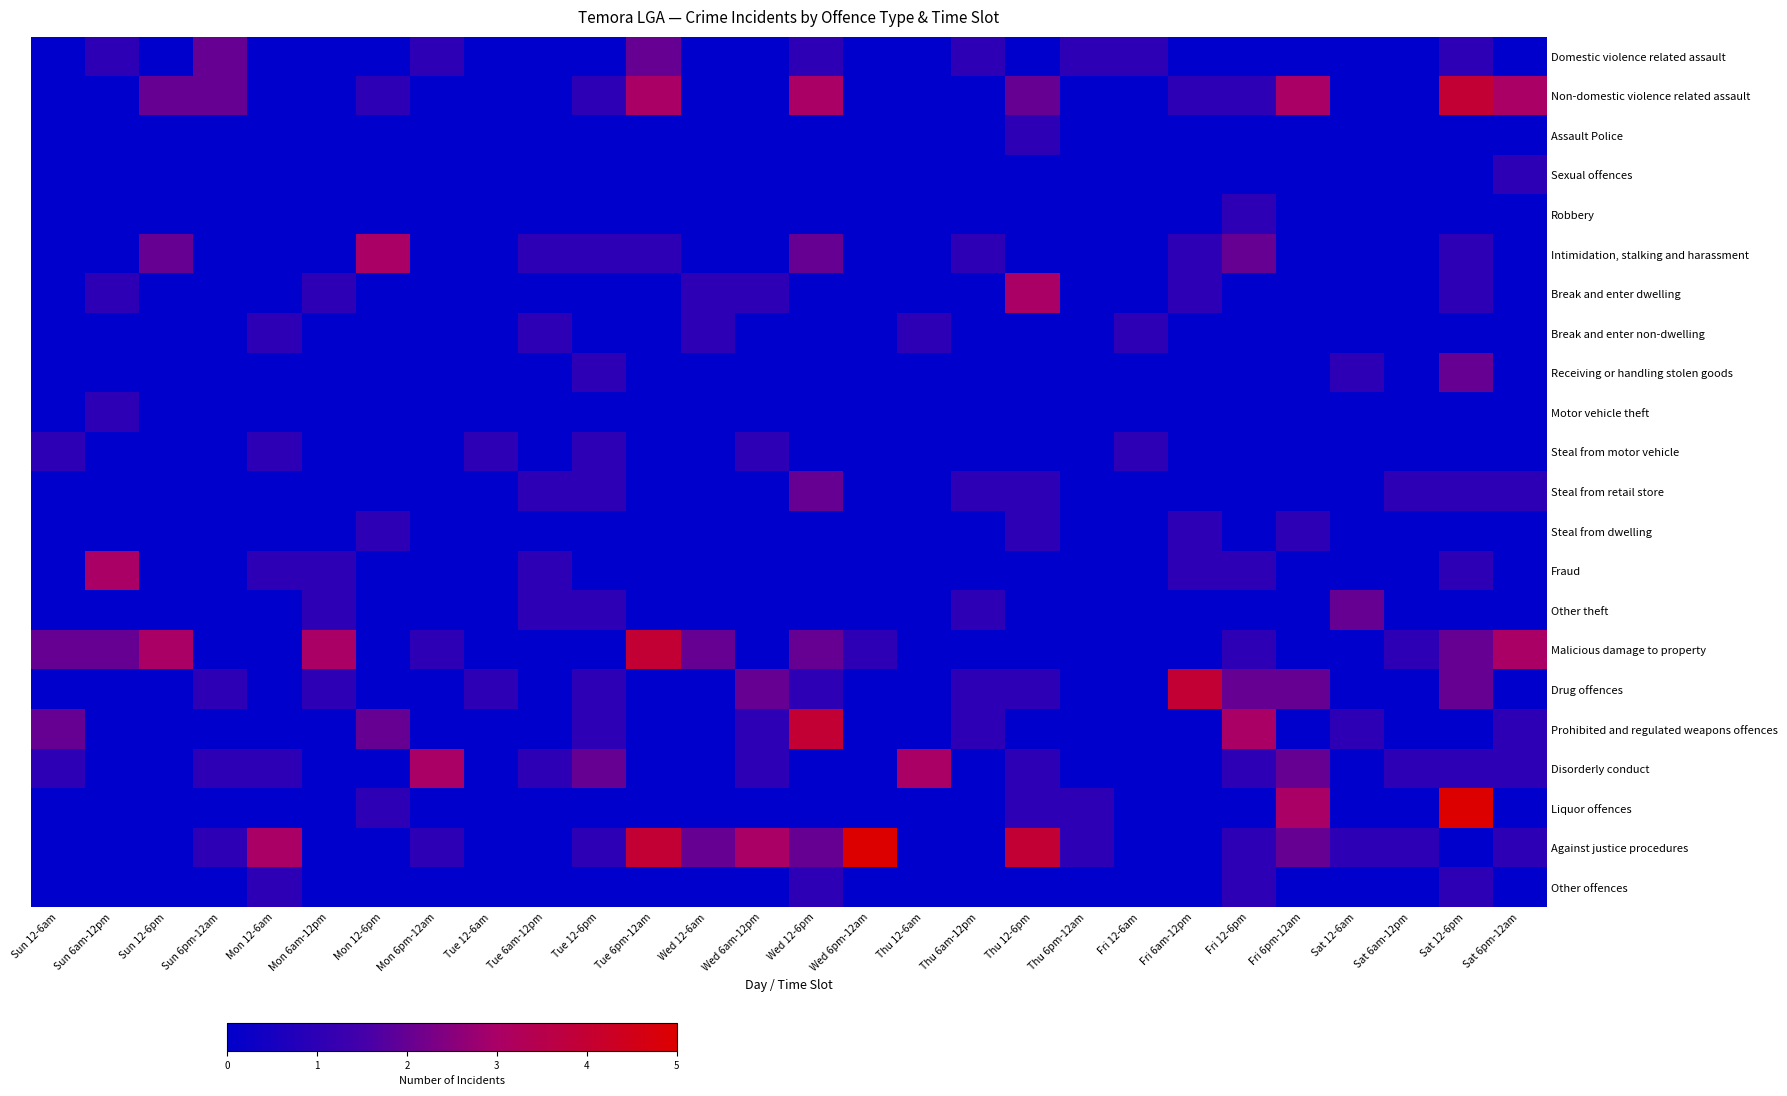

Reading left to right, what are all the values shown in this chart?

Domestic violence related assault: Sun 12-6am=0	Sun 6am-12pm=1	Sun 12-6pm=0	Sun 6pm-12am=2	Mon 12-6am=0	Mon 6am-12pm=0	Mon 12-6pm=0	Mon 6pm-12am=1	Tue 12-6am=0	Tue 6am-12pm=0	Tue 12-6pm=0	Tue 6pm-12am=2	Wed 12-6am=0	Wed 6am-12pm=0	Wed 12-6pm=1	Wed 6pm-12am=0	Thu 12-6am=0	Thu 6am-12pm=1	Thu 12-6pm=0	Thu 6pm-12am=1	Fri 12-6am=1	Fri 6am-12pm=0	Fri 12-6pm=0	Fri 6pm-12am=0	Sat 12-6am=0	Sat 6am-12pm=0	Sat 12-6pm=1	Sat 6pm-12am=0
Non-domestic violence related assault: Sun 12-6am=0	Sun 6am-12pm=0	Sun 12-6pm=2	Sun 6pm-12am=2	Mon 12-6am=0	Mon 6am-12pm=0	Mon 12-6pm=1	Mon 6pm-12am=0	Tue 12-6am=0	Tue 6am-12pm=0	Tue 12-6pm=1	Tue 6pm-12am=3	Wed 12-6am=0	Wed 6am-12pm=0	Wed 12-6pm=3	Wed 6pm-12am=0	Thu 12-6am=0	Thu 6am-12pm=0	Thu 12-6pm=2	Thu 6pm-12am=0	Fri 12-6am=0	Fri 6am-12pm=1	Fri 12-6pm=1	Fri 6pm-12am=3	Sat 12-6am=0	Sat 6am-12pm=0	Sat 12-6pm=4	Sat 6pm-12am=3
Assault Police: Sun 12-6am=0	Sun 6am-12pm=0	Sun 12-6pm=0	Sun 6pm-12am=0	Mon 12-6am=0	Mon 6am-12pm=0	Mon 12-6pm=0	Mon 6pm-12am=0	Tue 12-6am=0	Tue 6am-12pm=0	Tue 12-6pm=0	Tue 6pm-12am=0	Wed 12-6am=0	Wed 6am-12pm=0	Wed 12-6pm=0	Wed 6pm-12am=0	Thu 12-6am=0	Thu 6am-12pm=0	Thu 12-6pm=1	Thu 6pm-12am=0	Fri 12-6am=0	Fri 6am-12pm=0	Fri 12-6pm=0	Fri 6pm-12am=0	Sat 12-6am=0	Sat 6am-12pm=0	Sat 12-6pm=0	Sat 6pm-12am=0
Sexual offences: Sun 12-6am=0	Sun 6am-12pm=0	Sun 12-6pm=0	Sun 6pm-12am=0	Mon 12-6am=0	Mon 6am-12pm=0	Mon 12-6pm=0	Mon 6pm-12am=0	Tue 12-6am=0	Tue 6am-12pm=0	Tue 12-6pm=0	Tue 6pm-12am=0	Wed 12-6am=0	Wed 6am-12pm=0	Wed 12-6pm=0	Wed 6pm-12am=0	Thu 12-6am=0	Thu 6am-12pm=0	Thu 12-6pm=0	Thu 6pm-12am=0	Fri 12-6am=0	Fri 6am-12pm=0	Fri 12-6pm=0	Fri 6pm-12am=0	Sat 12-6am=0	Sat 6am-12pm=0	Sat 12-6pm=0	Sat 6pm-12am=1
Robbery: Sun 12-6am=0	Sun 6am-12pm=0	Sun 12-6pm=0	Sun 6pm-12am=0	Mon 12-6am=0	Mon 6am-12pm=0	Mon 12-6pm=0	Mon 6pm-12am=0	Tue 12-6am=0	Tue 6am-12pm=0	Tue 12-6pm=0	Tue 6pm-12am=0	Wed 12-6am=0	Wed 6am-12pm=0	Wed 12-6pm=0	Wed 6pm-12am=0	Thu 12-6am=0	Thu 6am-12pm=0	Thu 12-6pm=0	Thu 6pm-12am=0	Fri 12-6am=0	Fri 6am-12pm=0	Fri 12-6pm=1	Fri 6pm-12am=0	Sat 12-6am=0	Sat 6am-12pm=0	Sat 12-6pm=0	Sat 6pm-12am=0
Intimidation, stalking and harassment: Sun 12-6am=0	Sun 6am-12pm=0	Sun 12-6pm=2	Sun 6pm-12am=0	Mon 12-6am=0	Mon 6am-12pm=0	Mon 12-6pm=3	Mon 6pm-12am=0	Tue 12-6am=0	Tue 6am-12pm=1	Tue 12-6pm=1	Tue 6pm-12am=1	Wed 12-6am=0	Wed 6am-12pm=0	Wed 12-6pm=2	Wed 6pm-12am=0	Thu 12-6am=0	Thu 6am-12pm=1	Thu 12-6pm=0	Thu 6pm-12am=0	Fri 12-6am=0	Fri 6am-12pm=1	Fri 12-6pm=2	Fri 6pm-12am=0	Sat 12-6am=0	Sat 6am-12pm=0	Sat 12-6pm=1	Sat 6pm-12am=0
Break and enter dwelling: Sun 12-6am=0	Sun 6am-12pm=1	Sun 12-6pm=0	Sun 6pm-12am=0	Mon 12-6am=0	Mon 6am-12pm=1	Mon 12-6pm=0	Mon 6pm-12am=0	Tue 12-6am=0	Tue 6am-12pm=0	Tue 12-6pm=0	Tue 6pm-12am=0	Wed 12-6am=1	Wed 6am-12pm=1	Wed 12-6pm=0	Wed 6pm-12am=0	Thu 12-6am=0	Thu 6am-12pm=0	Thu 12-6pm=3	Thu 6pm-12am=0	Fri 12-6am=0	Fri 6am-12pm=1	Fri 12-6pm=0	Fri 6pm-12am=0	Sat 12-6am=0	Sat 6am-12pm=0	Sat 12-6pm=1	Sat 6pm-12am=0
Break and enter non-dwelling: Sun 12-6am=0	Sun 6am-12pm=0	Sun 12-6pm=0	Sun 6pm-12am=0	Mon 12-6am=1	Mon 6am-12pm=0	Mon 12-6pm=0	Mon 6pm-12am=0	Tue 12-6am=0	Tue 6am-12pm=1	Tue 12-6pm=0	Tue 6pm-12am=0	Wed 12-6am=1	Wed 6am-12pm=0	Wed 12-6pm=0	Wed 6pm-12am=0	Thu 12-6am=1	Thu 6am-12pm=0	Thu 12-6pm=0	Thu 6pm-12am=0	Fri 12-6am=1	Fri 6am-12pm=0	Fri 12-6pm=0	Fri 6pm-12am=0	Sat 12-6am=0	Sat 6am-12pm=0	Sat 12-6pm=0	Sat 6pm-12am=0
Receiving or handling stolen goods: Sun 12-6am=0	Sun 6am-12pm=0	Sun 12-6pm=0	Sun 6pm-12am=0	Mon 12-6am=0	Mon 6am-12pm=0	Mon 12-6pm=0	Mon 6pm-12am=0	Tue 12-6am=0	Tue 6am-12pm=0	Tue 12-6pm=1	Tue 6pm-12am=0	Wed 12-6am=0	Wed 6am-12pm=0	Wed 12-6pm=0	Wed 6pm-12am=0	Thu 12-6am=0	Thu 6am-12pm=0	Thu 12-6pm=0	Thu 6pm-12am=0	Fri 12-6am=0	Fri 6am-12pm=0	Fri 12-6pm=0	Fri 6pm-12am=0	Sat 12-6am=1	Sat 6am-12pm=0	Sat 12-6pm=2	Sat 6pm-12am=0
Motor vehicle theft: Sun 12-6am=0	Sun 6am-12pm=1	Sun 12-6pm=0	Sun 6pm-12am=0	Mon 12-6am=0	Mon 6am-12pm=0	Mon 12-6pm=0	Mon 6pm-12am=0	Tue 12-6am=0	Tue 6am-12pm=0	Tue 12-6pm=0	Tue 6pm-12am=0	Wed 12-6am=0	Wed 6am-12pm=0	Wed 12-6pm=0	Wed 6pm-12am=0	Thu 12-6am=0	Thu 6am-12pm=0	Thu 12-6pm=0	Thu 6pm-12am=0	Fri 12-6am=0	Fri 6am-12pm=0	Fri 12-6pm=0	Fri 6pm-12am=0	Sat 12-6am=0	Sat 6am-12pm=0	Sat 12-6pm=0	Sat 6pm-12am=0
Steal from motor vehicle: Sun 12-6am=1	Sun 6am-12pm=0	Sun 12-6pm=0	Sun 6pm-12am=0	Mon 12-6am=1	Mon 6am-12pm=0	Mon 12-6pm=0	Mon 6pm-12am=0	Tue 12-6am=1	Tue 6am-12pm=0	Tue 12-6pm=1	Tue 6pm-12am=0	Wed 12-6am=0	Wed 6am-12pm=1	Wed 12-6pm=0	Wed 6pm-12am=0	Thu 12-6am=0	Thu 6am-12pm=0	Thu 12-6pm=0	Thu 6pm-12am=0	Fri 12-6am=1	Fri 6am-12pm=0	Fri 12-6pm=0	Fri 6pm-12am=0	Sat 12-6am=0	Sat 6am-12pm=0	Sat 12-6pm=0	Sat 6pm-12am=0
Steal from retail store: Sun 12-6am=0	Sun 6am-12pm=0	Sun 12-6pm=0	Sun 6pm-12am=0	Mon 12-6am=0	Mon 6am-12pm=0	Mon 12-6pm=0	Mon 6pm-12am=0	Tue 12-6am=0	Tue 6am-12pm=1	Tue 12-6pm=1	Tue 6pm-12am=0	Wed 12-6am=0	Wed 6am-12pm=0	Wed 12-6pm=2	Wed 6pm-12am=0	Thu 12-6am=0	Thu 6am-12pm=1	Thu 12-6pm=1	Thu 6pm-12am=0	Fri 12-6am=0	Fri 6am-12pm=0	Fri 12-6pm=0	Fri 6pm-12am=0	Sat 12-6am=0	Sat 6am-12pm=1	Sat 12-6pm=1	Sat 6pm-12am=1
Steal from dwelling: Sun 12-6am=0	Sun 6am-12pm=0	Sun 12-6pm=0	Sun 6pm-12am=0	Mon 12-6am=0	Mon 6am-12pm=0	Mon 12-6pm=1	Mon 6pm-12am=0	Tue 12-6am=0	Tue 6am-12pm=0	Tue 12-6pm=0	Tue 6pm-12am=0	Wed 12-6am=0	Wed 6am-12pm=0	Wed 12-6pm=0	Wed 6pm-12am=0	Thu 12-6am=0	Thu 6am-12pm=0	Thu 12-6pm=1	Thu 6pm-12am=0	Fri 12-6am=0	Fri 6am-12pm=1	Fri 12-6pm=0	Fri 6pm-12am=1	Sat 12-6am=0	Sat 6am-12pm=0	Sat 12-6pm=0	Sat 6pm-12am=0
Fraud: Sun 12-6am=0	Sun 6am-12pm=3	Sun 12-6pm=0	Sun 6pm-12am=0	Mon 12-6am=1	Mon 6am-12pm=1	Mon 12-6pm=0	Mon 6pm-12am=0	Tue 12-6am=0	Tue 6am-12pm=1	Tue 12-6pm=0	Tue 6pm-12am=0	Wed 12-6am=0	Wed 6am-12pm=0	Wed 12-6pm=0	Wed 6pm-12am=0	Thu 12-6am=0	Thu 6am-12pm=0	Thu 12-6pm=0	Thu 6pm-12am=0	Fri 12-6am=0	Fri 6am-12pm=1	Fri 12-6pm=1	Fri 6pm-12am=0	Sat 12-6am=0	Sat 6am-12pm=0	Sat 12-6pm=1	Sat 6pm-12am=0
Other theft: Sun 12-6am=0	Sun 6am-12pm=0	Sun 12-6pm=0	Sun 6pm-12am=0	Mon 12-6am=0	Mon 6am-12pm=1	Mon 12-6pm=0	Mon 6pm-12am=0	Tue 12-6am=0	Tue 6am-12pm=1	Tue 12-6pm=1	Tue 6pm-12am=0	Wed 12-6am=0	Wed 6am-12pm=0	Wed 12-6pm=0	Wed 6pm-12am=0	Thu 12-6am=0	Thu 6am-12pm=1	Thu 12-6pm=0	Thu 6pm-12am=0	Fri 12-6am=0	Fri 6am-12pm=0	Fri 12-6pm=0	Fri 6pm-12am=0	Sat 12-6am=2	Sat 6am-12pm=0	Sat 12-6pm=0	Sat 6pm-12am=0
Malicious damage to property: Sun 12-6am=2	Sun 6am-12pm=2	Sun 12-6pm=3	Sun 6pm-12am=0	Mon 12-6am=0	Mon 6am-12pm=3	Mon 12-6pm=0	Mon 6pm-12am=1	Tue 12-6am=0	Tue 6am-12pm=0	Tue 12-6pm=0	Tue 6pm-12am=4	Wed 12-6am=2	Wed 6am-12pm=0	Wed 12-6pm=2	Wed 6pm-12am=1	Thu 12-6am=0	Thu 6am-12pm=0	Thu 12-6pm=0	Thu 6pm-12am=0	Fri 12-6am=0	Fri 6am-12pm=0	Fri 12-6pm=1	Fri 6pm-12am=0	Sat 12-6am=0	Sat 6am-12pm=1	Sat 12-6pm=2	Sat 6pm-12am=3
Drug offences: Sun 12-6am=0	Sun 6am-12pm=0	Sun 12-6pm=0	Sun 6pm-12am=1	Mon 12-6am=0	Mon 6am-12pm=1	Mon 12-6pm=0	Mon 6pm-12am=0	Tue 12-6am=1	Tue 6am-12pm=0	Tue 12-6pm=1	Tue 6pm-12am=0	Wed 12-6am=0	Wed 6am-12pm=2	Wed 12-6pm=1	Wed 6pm-12am=0	Thu 12-6am=0	Thu 6am-12pm=1	Thu 12-6pm=1	Thu 6pm-12am=0	Fri 12-6am=0	Fri 6am-12pm=4	Fri 12-6pm=2	Fri 6pm-12am=2	Sat 12-6am=0	Sat 6am-12pm=0	Sat 12-6pm=2	Sat 6pm-12am=0
Prohibited and regulated weapons offences: Sun 12-6am=2	Sun 6am-12pm=0	Sun 12-6pm=0	Sun 6pm-12am=0	Mon 12-6am=0	Mon 6am-12pm=0	Mon 12-6pm=2	Mon 6pm-12am=0	Tue 12-6am=0	Tue 6am-12pm=0	Tue 12-6pm=1	Tue 6pm-12am=0	Wed 12-6am=0	Wed 6am-12pm=1	Wed 12-6pm=4	Wed 6pm-12am=0	Thu 12-6am=0	Thu 6am-12pm=1	Thu 12-6pm=0	Thu 6pm-12am=0	Fri 12-6am=0	Fri 6am-12pm=0	Fri 12-6pm=3	Fri 6pm-12am=0	Sat 12-6am=1	Sat 6am-12pm=0	Sat 12-6pm=0	Sat 6pm-12am=1
Disorderly conduct: Sun 12-6am=1	Sun 6am-12pm=0	Sun 12-6pm=0	Sun 6pm-12am=1	Mon 12-6am=1	Mon 6am-12pm=0	Mon 12-6pm=0	Mon 6pm-12am=3	Tue 12-6am=0	Tue 6am-12pm=1	Tue 12-6pm=2	Tue 6pm-12am=0	Wed 12-6am=0	Wed 6am-12pm=1	Wed 12-6pm=0	Wed 6pm-12am=0	Thu 12-6am=3	Thu 6am-12pm=0	Thu 12-6pm=1	Thu 6pm-12am=0	Fri 12-6am=0	Fri 6am-12pm=0	Fri 12-6pm=1	Fri 6pm-12am=2	Sat 12-6am=0	Sat 6am-12pm=1	Sat 12-6pm=1	Sat 6pm-12am=1
Liquor offences: Sun 12-6am=0	Sun 6am-12pm=0	Sun 12-6pm=0	Sun 6pm-12am=0	Mon 12-6am=0	Mon 6am-12pm=0	Mon 12-6pm=1	Mon 6pm-12am=0	Tue 12-6am=0	Tue 6am-12pm=0	Tue 12-6pm=0	Tue 6pm-12am=0	Wed 12-6am=0	Wed 6am-12pm=0	Wed 12-6pm=0	Wed 6pm-12am=0	Thu 12-6am=0	Thu 6am-12pm=0	Thu 12-6pm=1	Thu 6pm-12am=1	Fri 12-6am=0	Fri 6am-12pm=0	Fri 12-6pm=0	Fri 6pm-12am=3	Sat 12-6am=0	Sat 6am-12pm=0	Sat 12-6pm=5	Sat 6pm-12am=0
Against justice procedures: Sun 12-6am=0	Sun 6am-12pm=0	Sun 12-6pm=0	Sun 6pm-12am=1	Mon 12-6am=3	Mon 6am-12pm=0	Mon 12-6pm=0	Mon 6pm-12am=1	Tue 12-6am=0	Tue 6am-12pm=0	Tue 12-6pm=1	Tue 6pm-12am=4	Wed 12-6am=2	Wed 6am-12pm=3	Wed 12-6pm=2	Wed 6pm-12am=5	Thu 12-6am=0	Thu 6am-12pm=0	Thu 12-6pm=4	Thu 6pm-12am=1	Fri 12-6am=0	Fri 6am-12pm=0	Fri 12-6pm=1	Fri 6pm-12am=2	Sat 12-6am=1	Sat 6am-12pm=1	Sat 12-6pm=0	Sat 6pm-12am=1
Other offences: Sun 12-6am=0	Sun 6am-12pm=0	Sun 12-6pm=0	Sun 6pm-12am=0	Mon 12-6am=1	Mon 6am-12pm=0	Mon 12-6pm=0	Mon 6pm-12am=0	Tue 12-6am=0	Tue 6am-12pm=0	Tue 12-6pm=0	Tue 6pm-12am=0	Wed 12-6am=0	Wed 6am-12pm=0	Wed 12-6pm=1	Wed 6pm-12am=0	Thu 12-6am=0	Thu 6am-12pm=0	Thu 12-6pm=0	Thu 6pm-12am=0	Fri 12-6am=0	Fri 6am-12pm=0	Fri 12-6pm=1	Fri 6pm-12am=0	Sat 12-6am=0	Sat 6am-12pm=0	Sat 12-6pm=1	Sat 6pm-12am=0